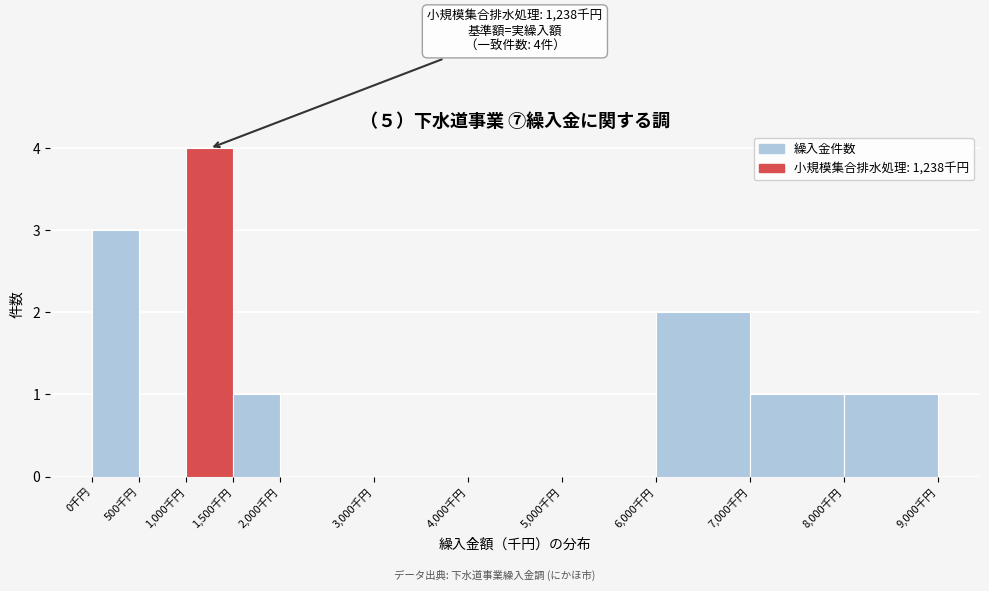

Which range on the x-axis has the tallest bar?

1000 to 1500